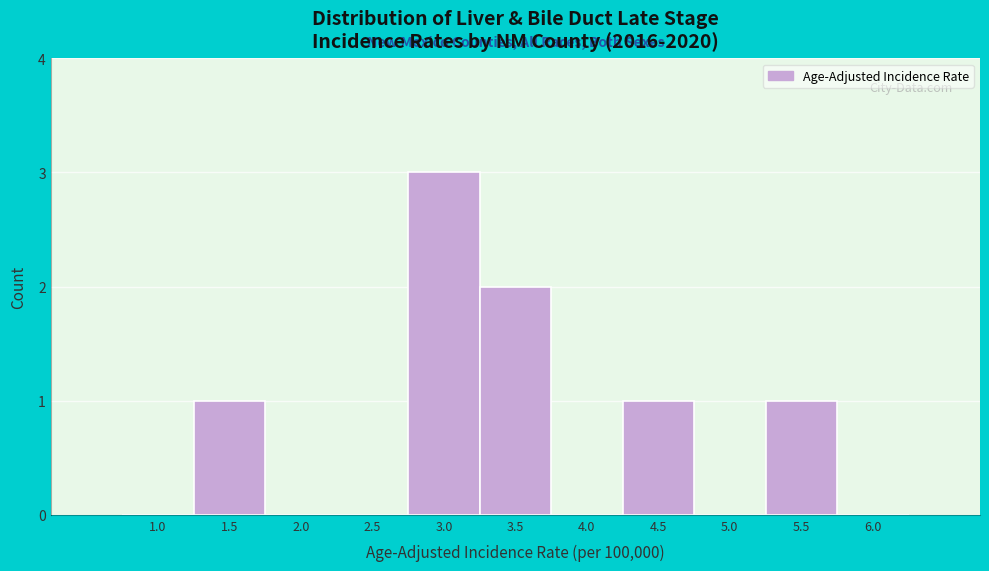

Reading left to right, extract all data points from this chart.

1.0=0	1.5=1	2.0=0	2.5=0	3.0=3	3.5=2	4.0=0	4.5=1	5.0=0	5.5=1	6.0=0